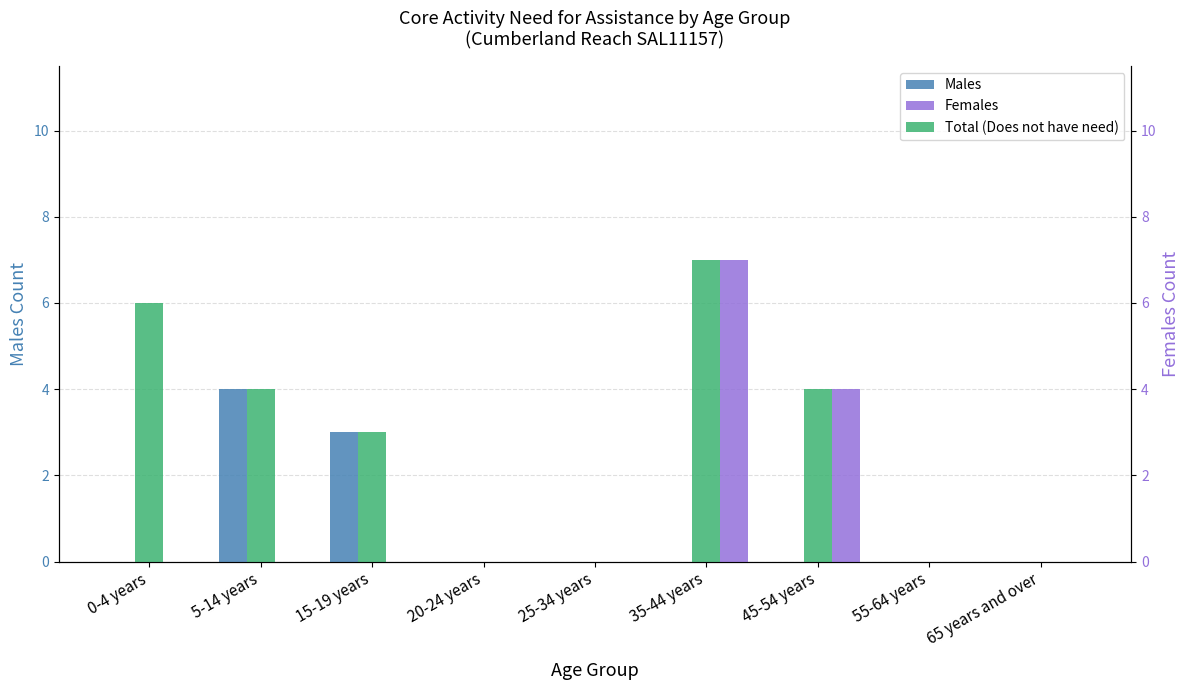

What is the greatest value displayed?

7